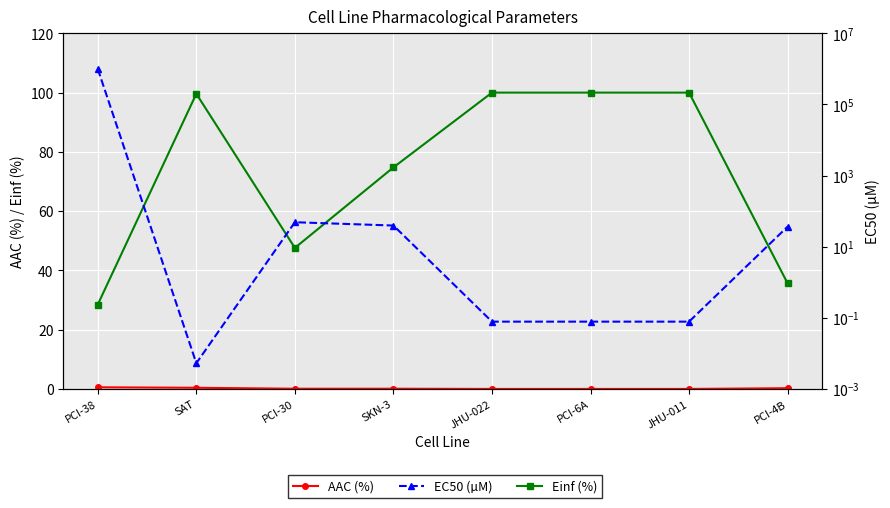

What is the average value of the EC50 (µM) series?

125015.6